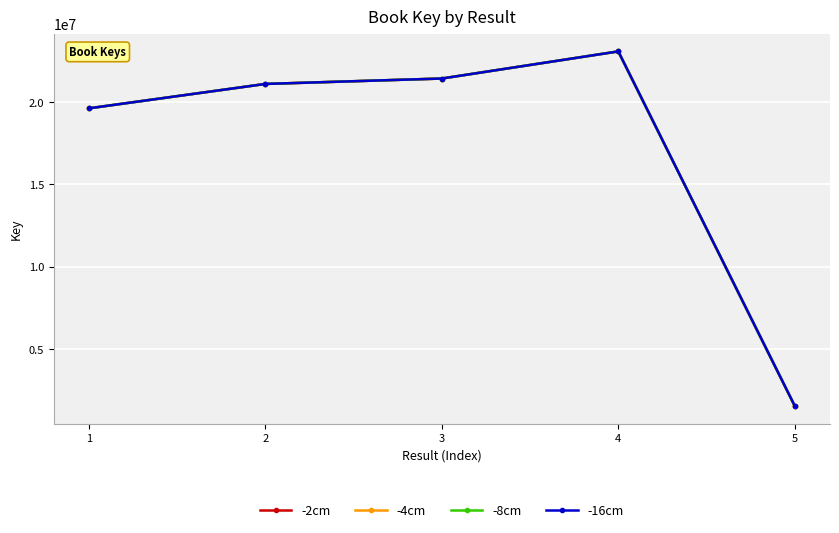

True or false: -2cm and -8cm intersect in this chart.

False